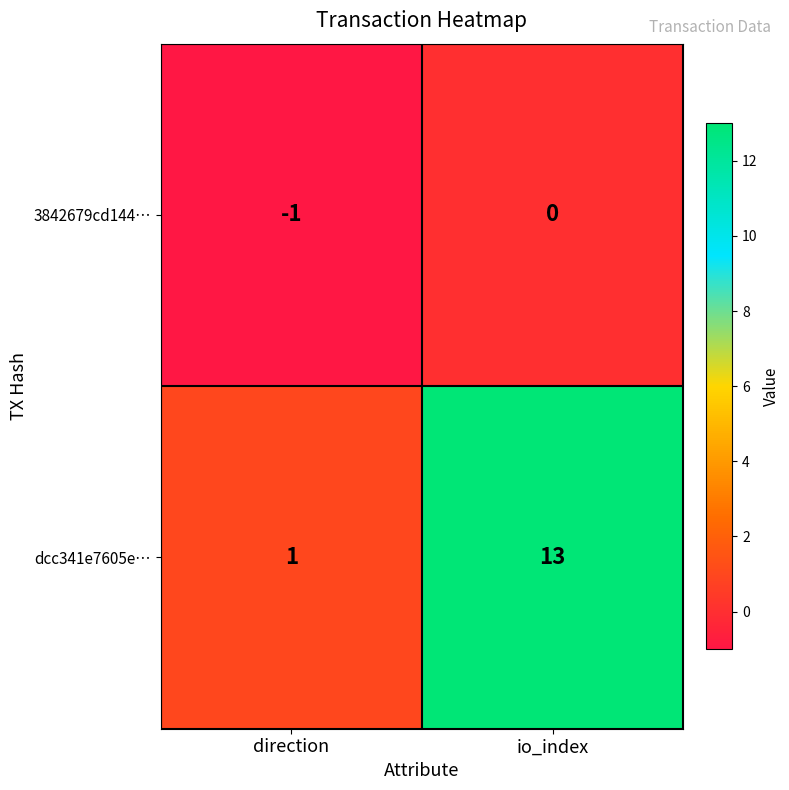

Reading left to right, what are all the values shown in this chart?

3842679cd144…: direction=-1	io_index=0
dcc341e7605e…: direction=1	io_index=13